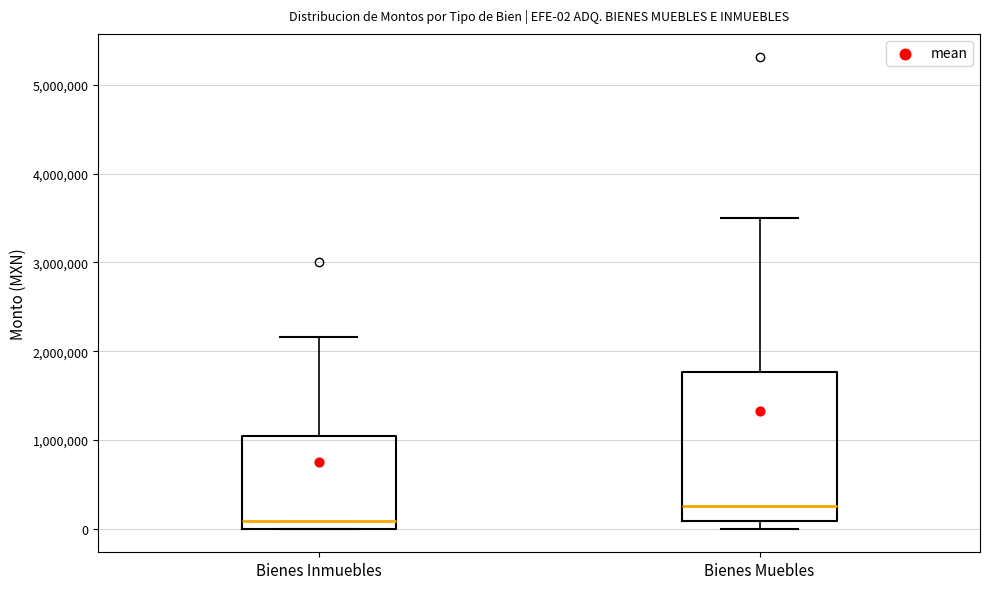

Which box's median line is the highest?

Bienes Muebles